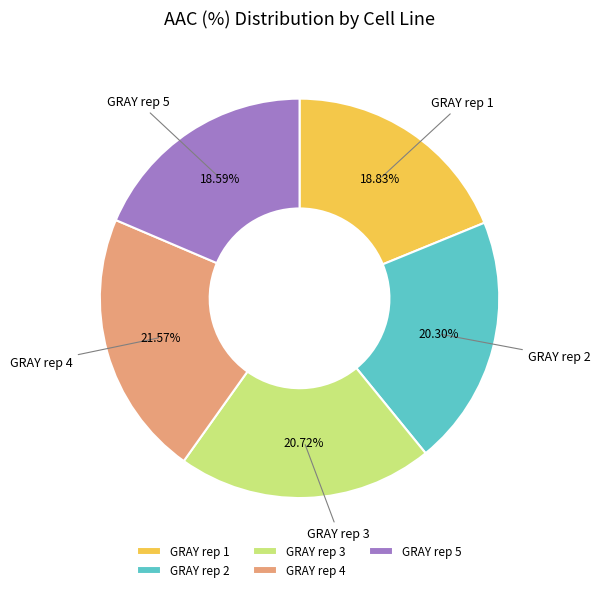

True or false: GRAY rep 2 accounts for 27% of the total.

False